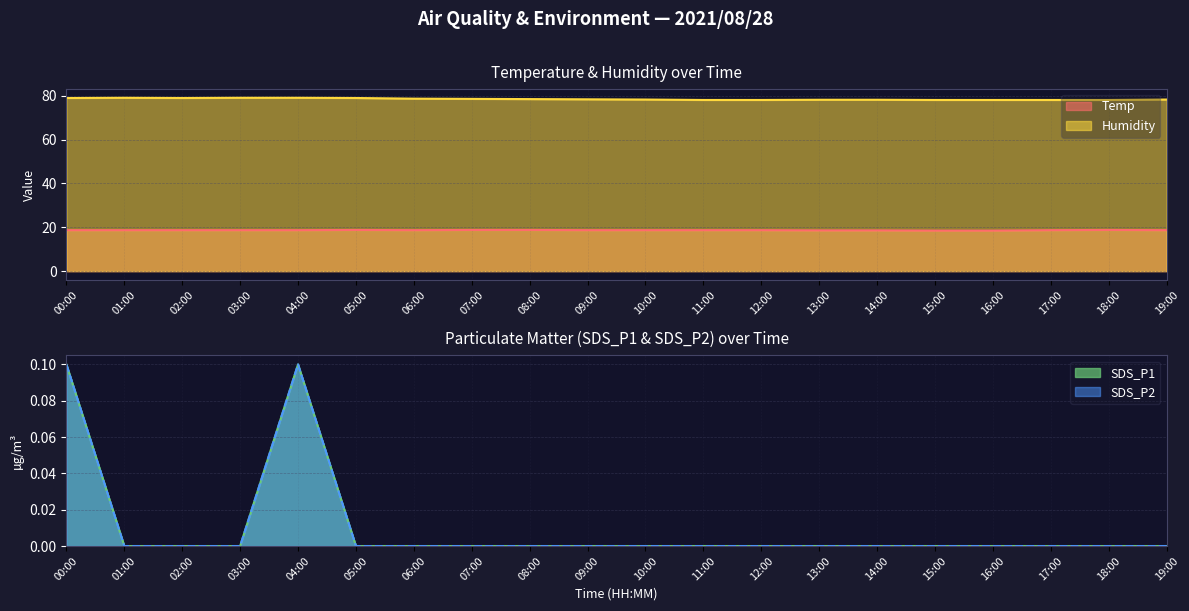

Does the chart display data point markers on the line(s)?

No